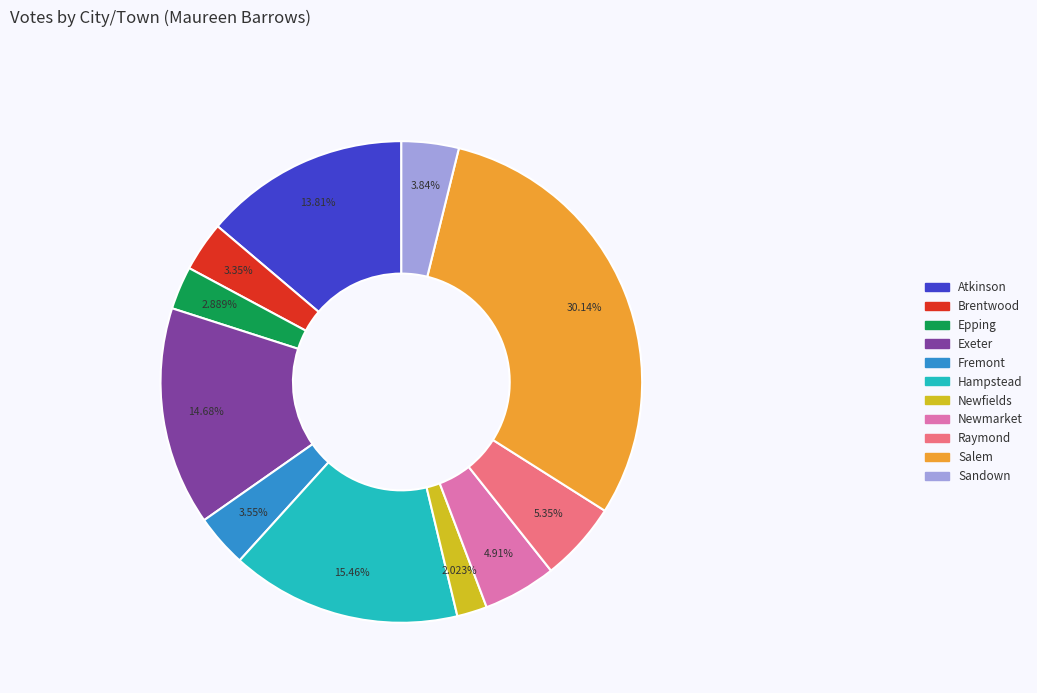

To the nearest percent, what portion does Epping represent?

3%